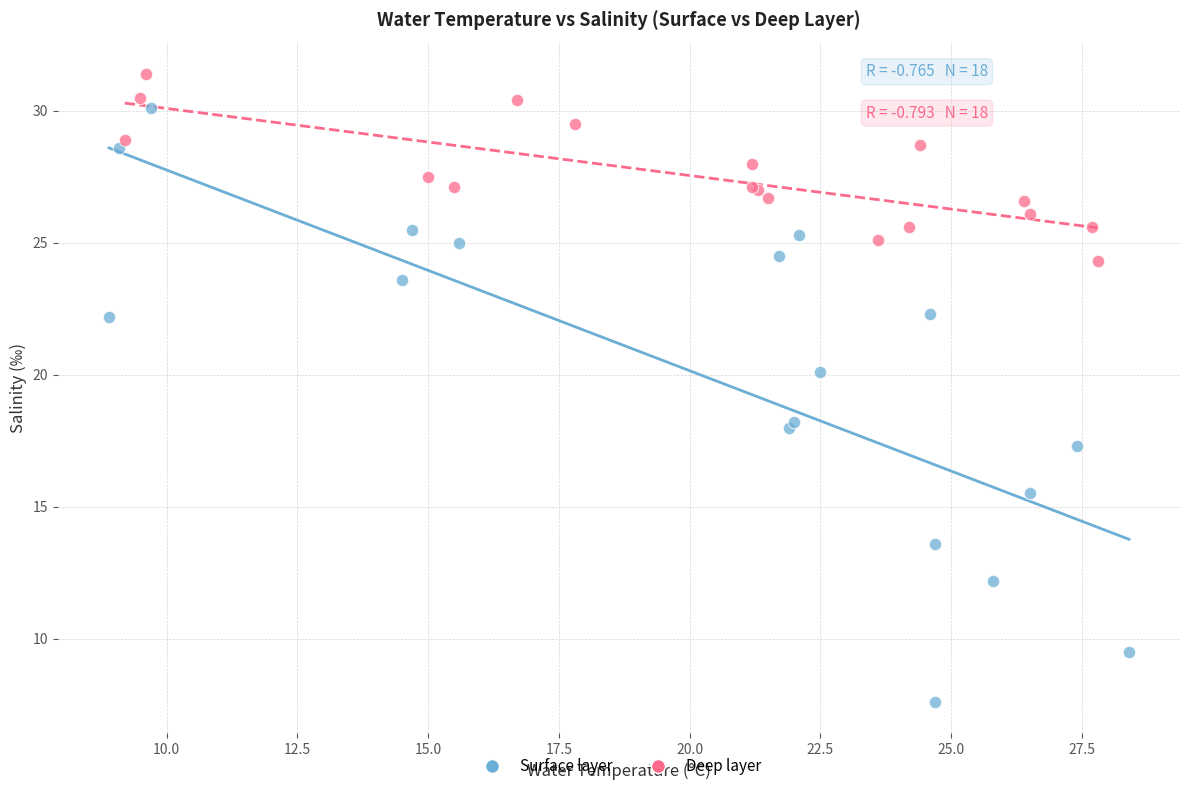

Which series reaches the maximum Y coordinate?

Deep layer